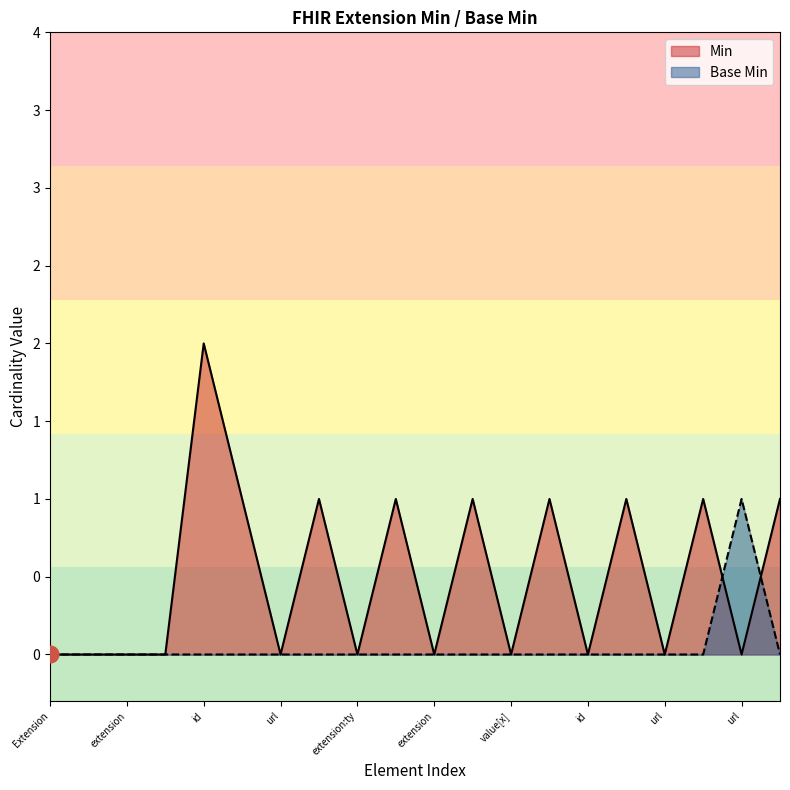

What is the sum of all Min values?

10